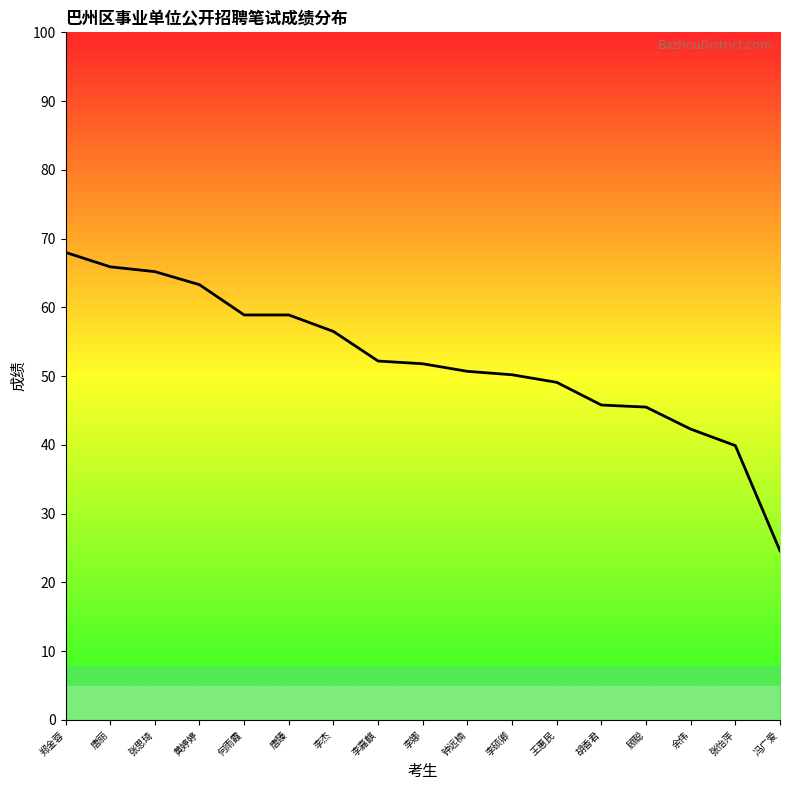

What position from the left is 黄婷婷?

4